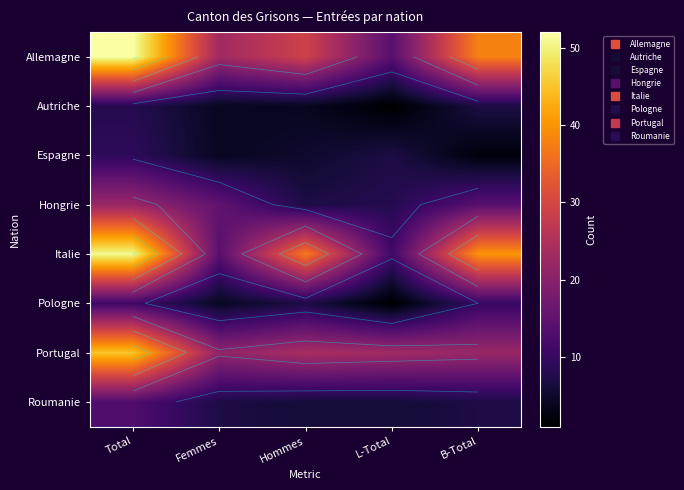

Which series has the largest total across all categories?

Allemagne